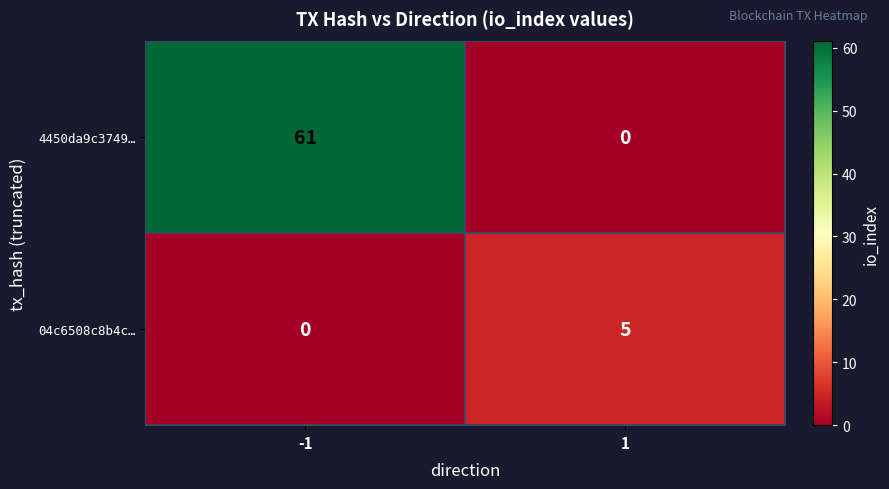

Reading right to left, list all the values displayed in this chart.

4450da9c3749…: 0	61
04c6508c8b4c…: 5	0